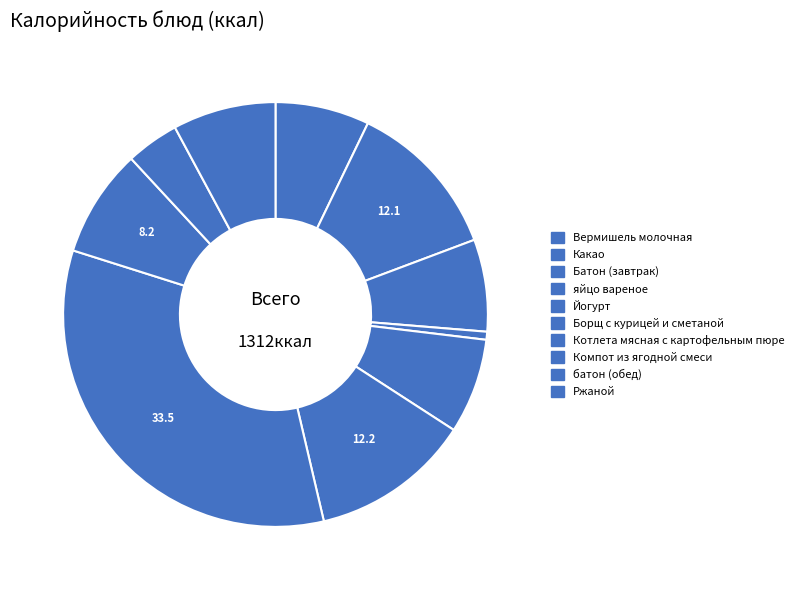

Does Компот из ягодной смеси account for over 50% of the chart?

No